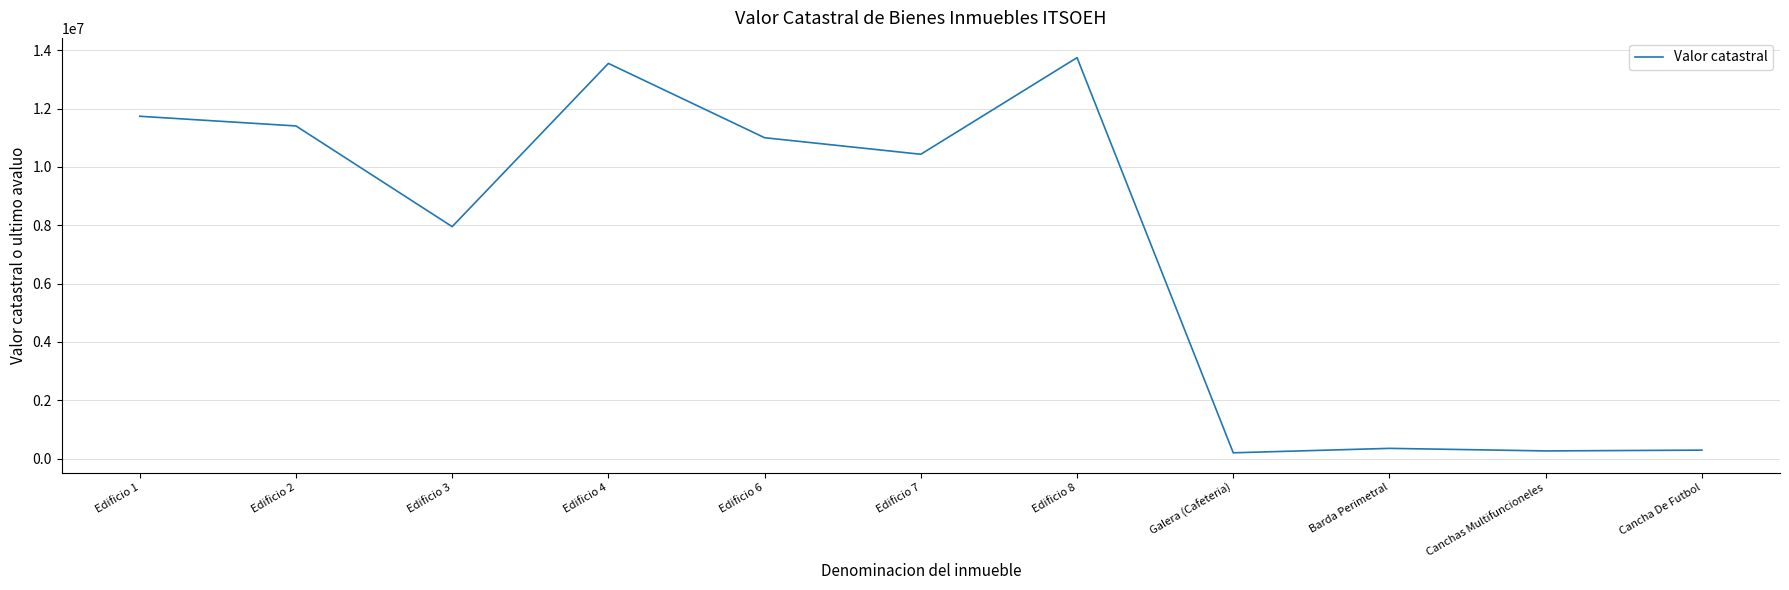

What is the change in value from Edificio 8 to Canchas Multifuncioneles?

-13486318.0